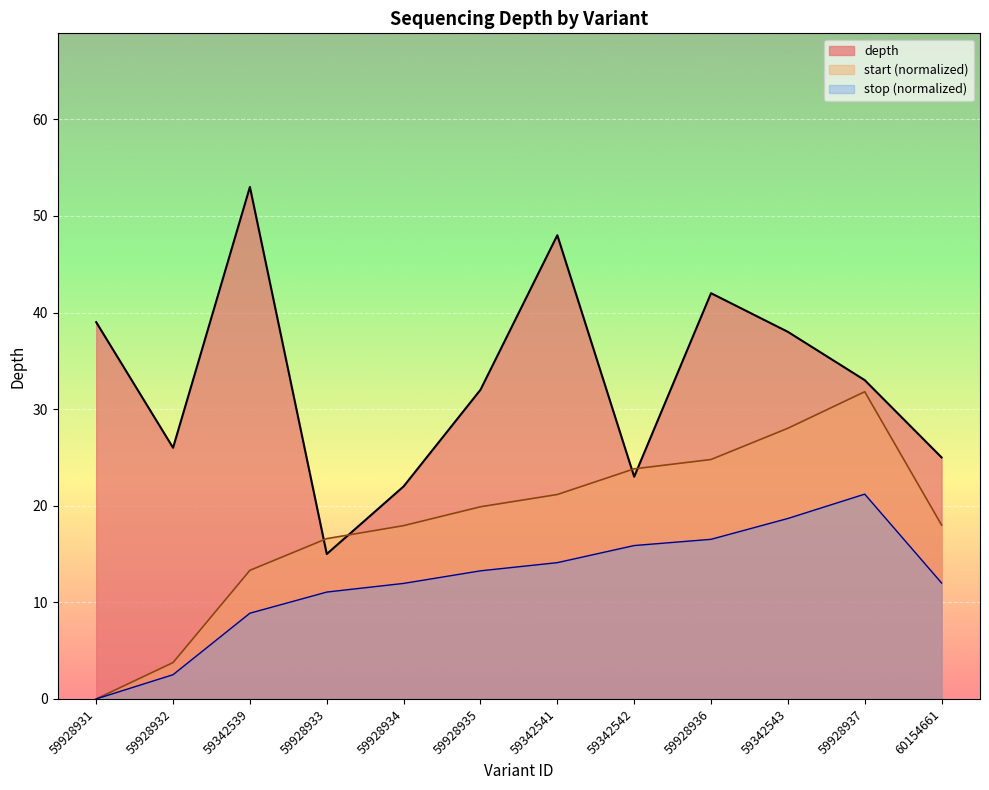

Is it true that stop equals 13.5 at 59928937?

False